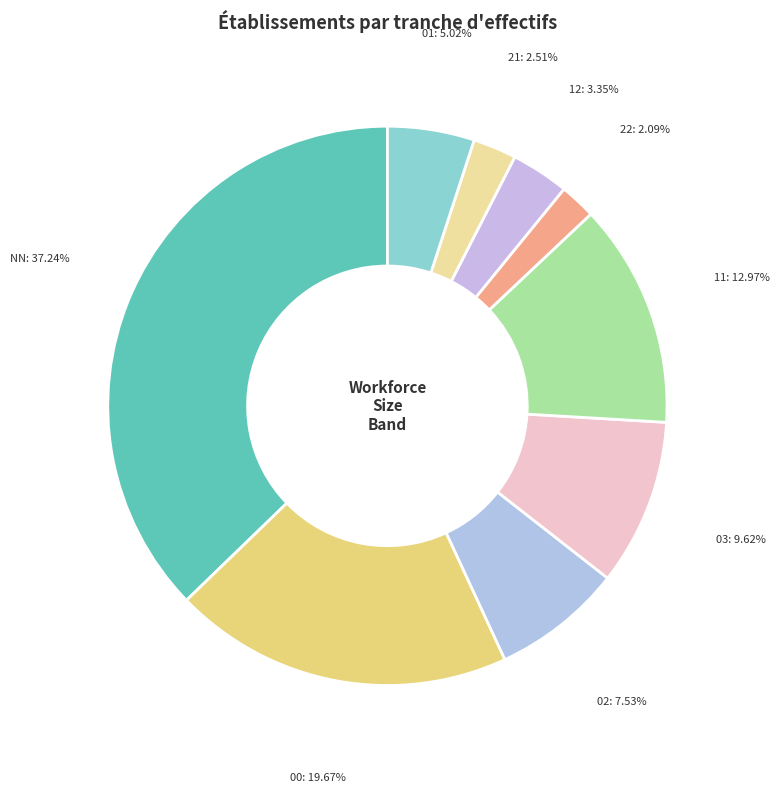

To the nearest percent, what is the average slice percentage?

11%